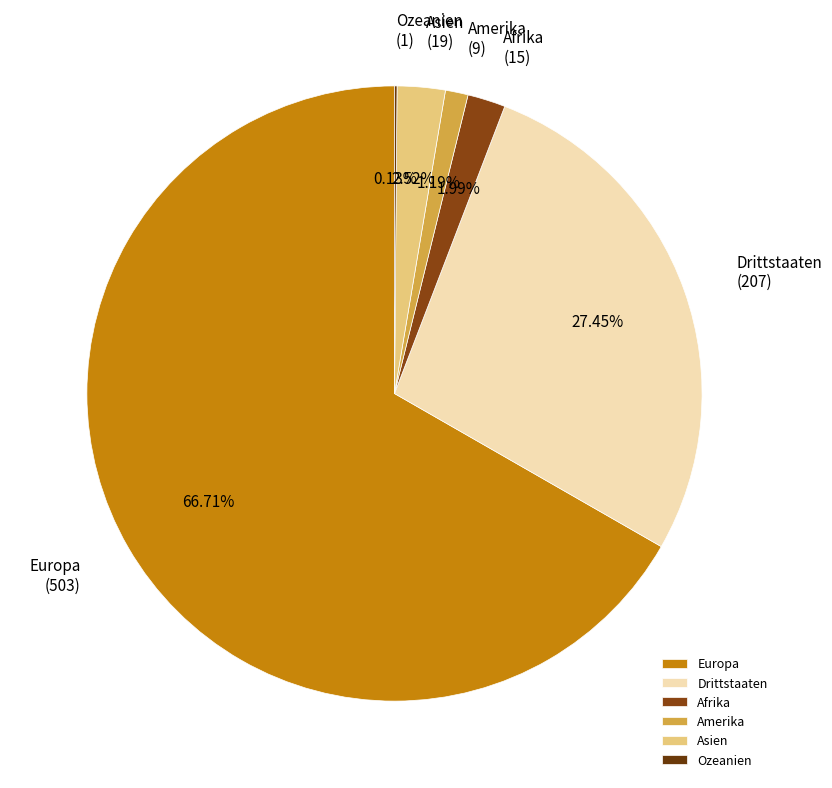

Which has a higher value, Europa or Afrika?

Europa